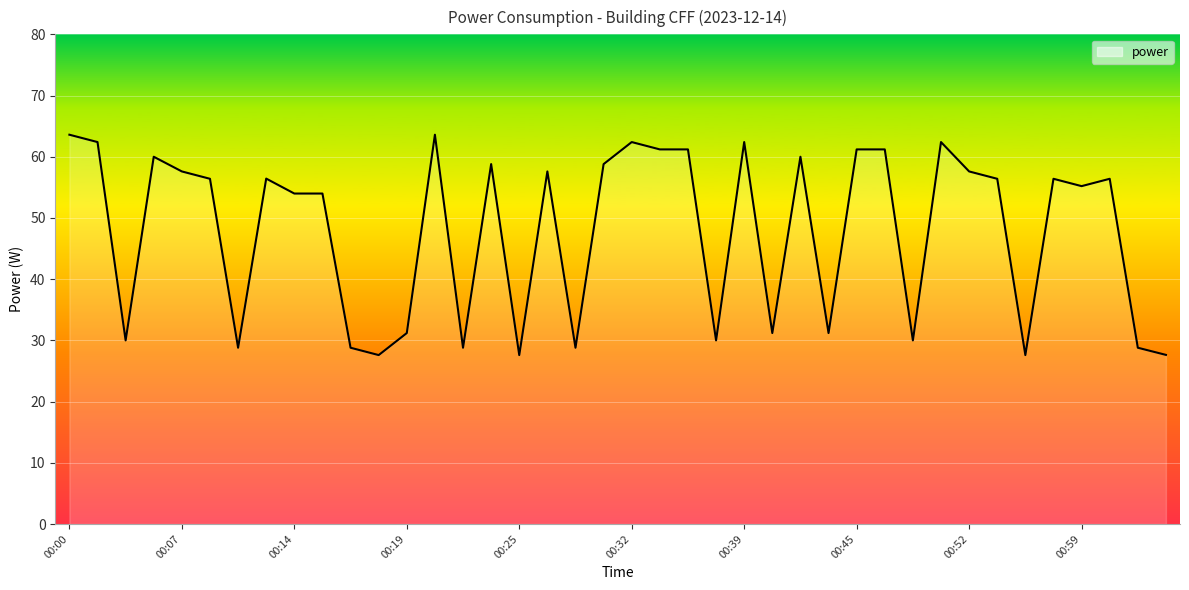

Does the chart display data point markers on the line(s)?

No